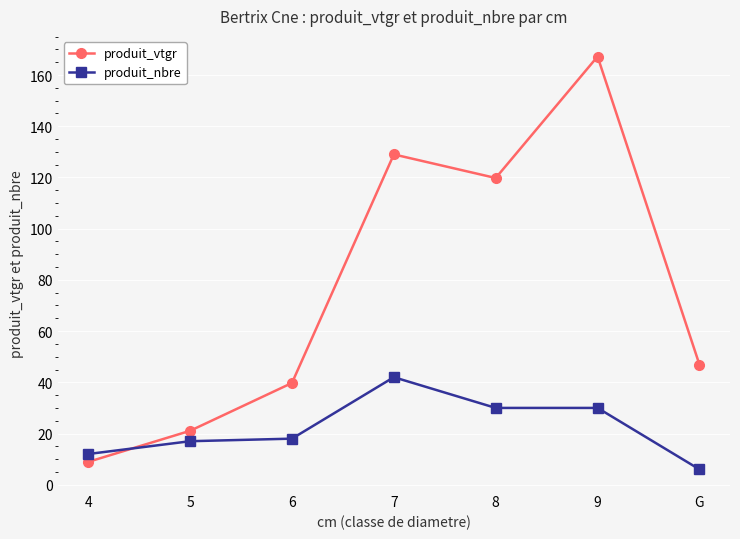

At which category does produit_vtgr reach its first local valley?

8